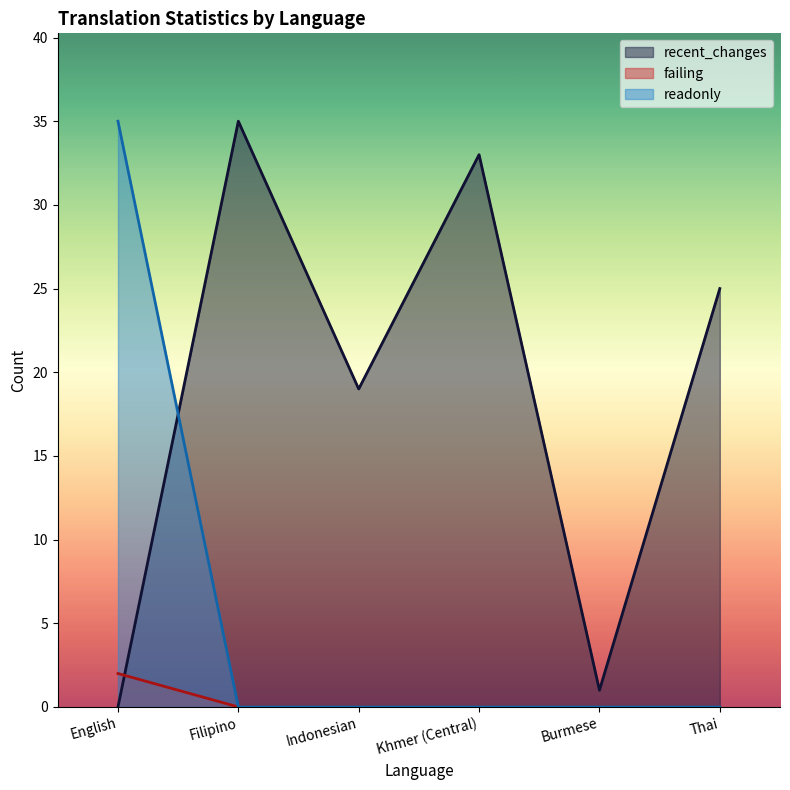

What is the value of the readonly point at the 1st from the left?

35